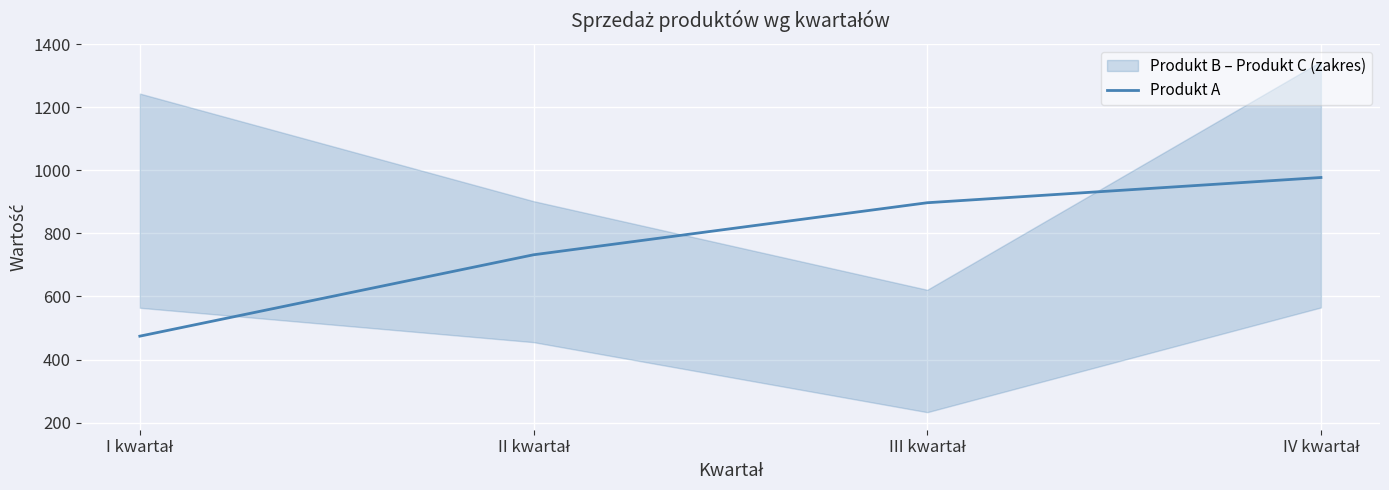

What is the smallest value displayed?

474